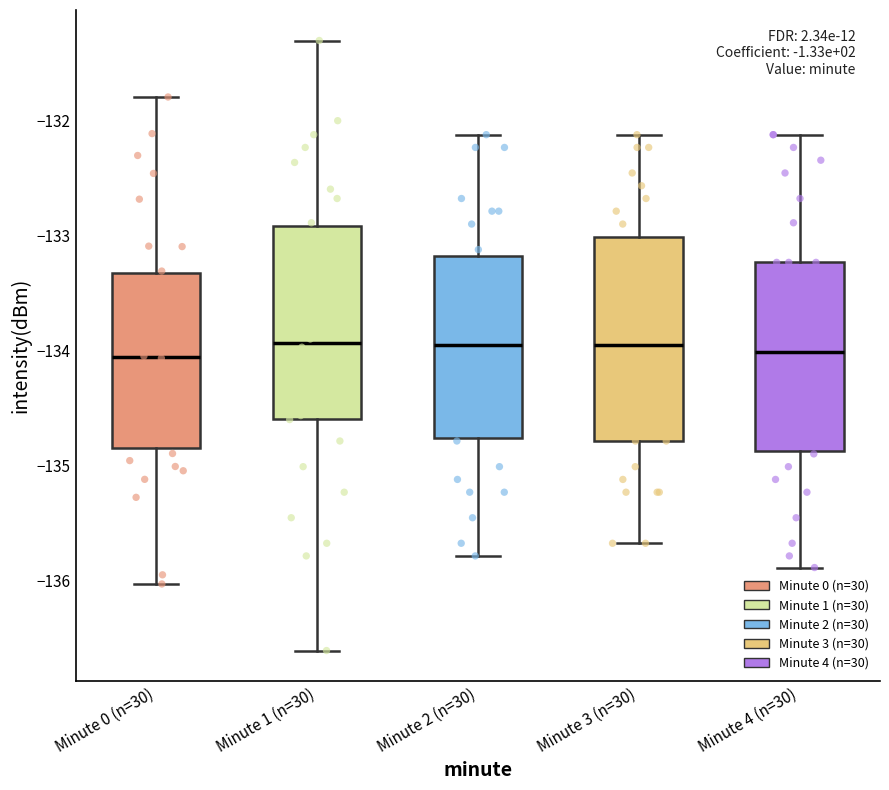

Reading left to right, transcribe this box plot: for each box, give where its median line is, the range the box spans, and where its two whiskers end, as read against the y-axis. The values are not printed on the chart, so give them approximately, as read against the axis.

Minute 0 (n=30): median -134.1, box -134.9 to -133.3, whiskers -136.0 to -131.8
Minute 1 (n=30): median -133.9, box -134.6 to -132.9, whiskers -136.6 to -131.3
Minute 2 (n=30): median -134.0, box -134.8 to -133.2, whiskers -135.8 to -132.1
Minute 3 (n=30): median -134.0, box -134.8 to -133.0, whiskers -135.7 to -132.1
Minute 4 (n=30): median -134.0, box -134.9 to -133.2, whiskers -135.9 to -132.1